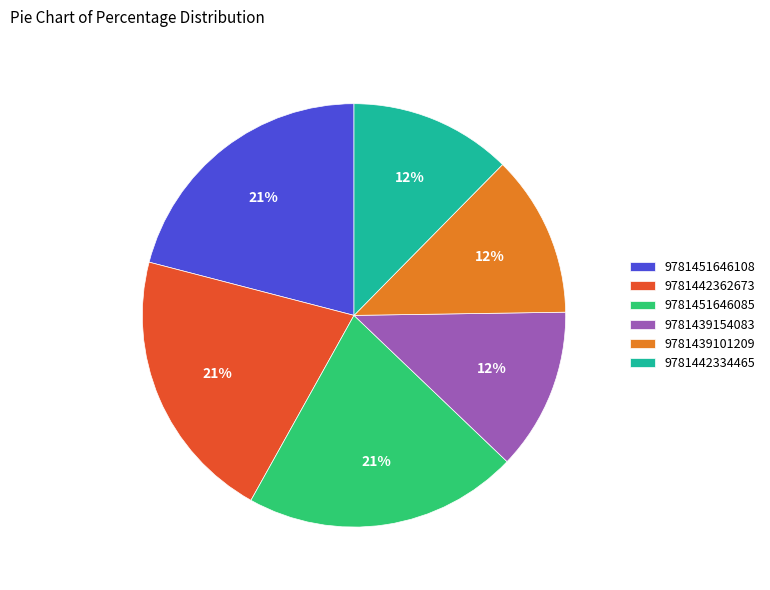

How many slices are in this pie chart?

6